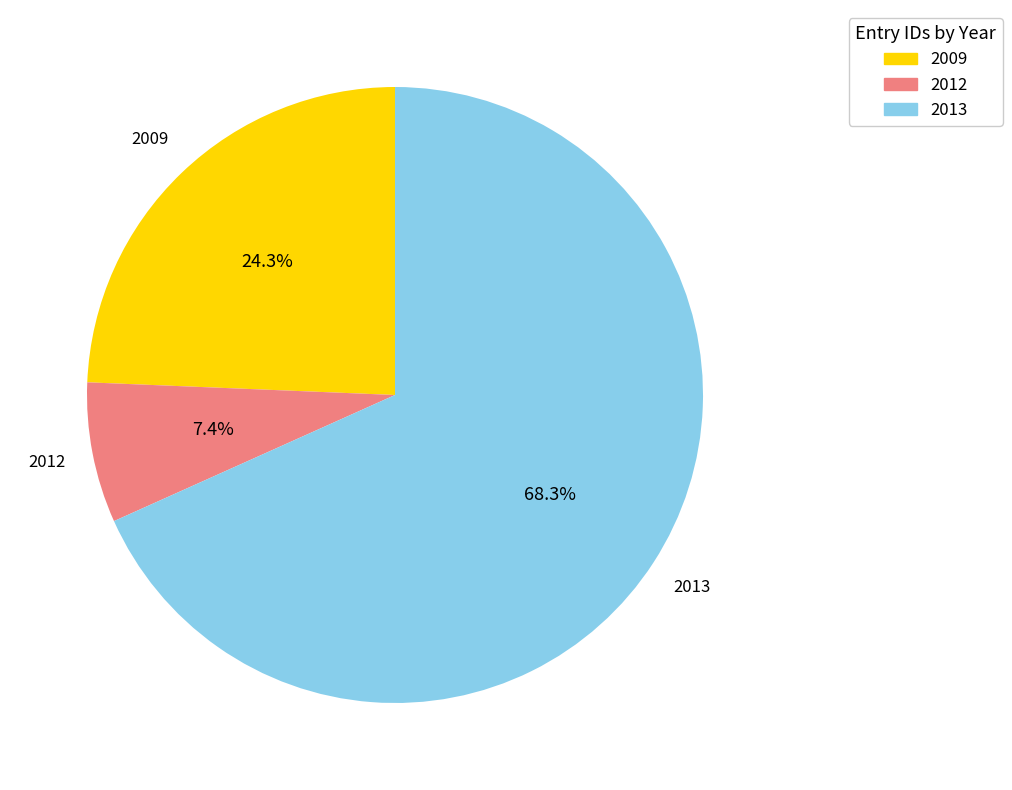

Which has a higher value, 2009 or 2013?

2013